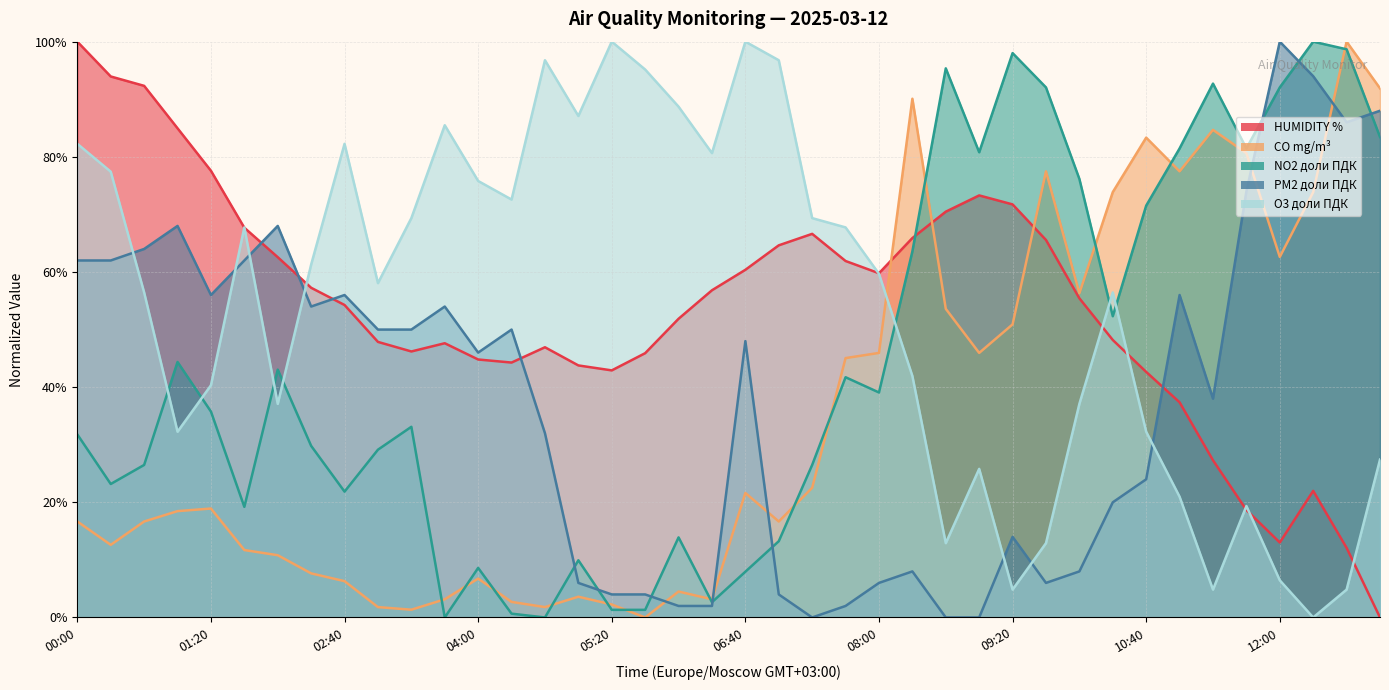

At which label is NO2 доли ПДК closest to 0?

03:40